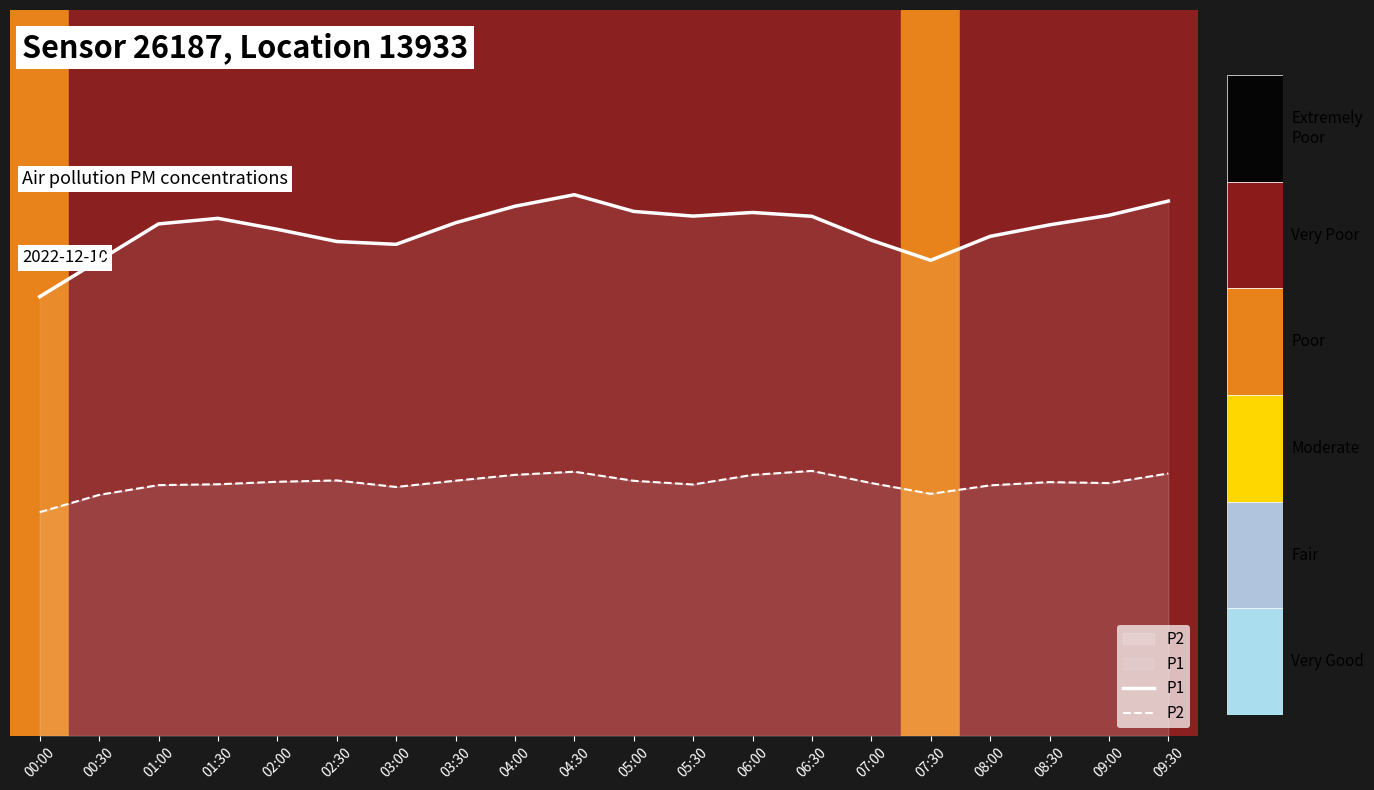

Between 02:30 and 08:00, which is larger?

08:00